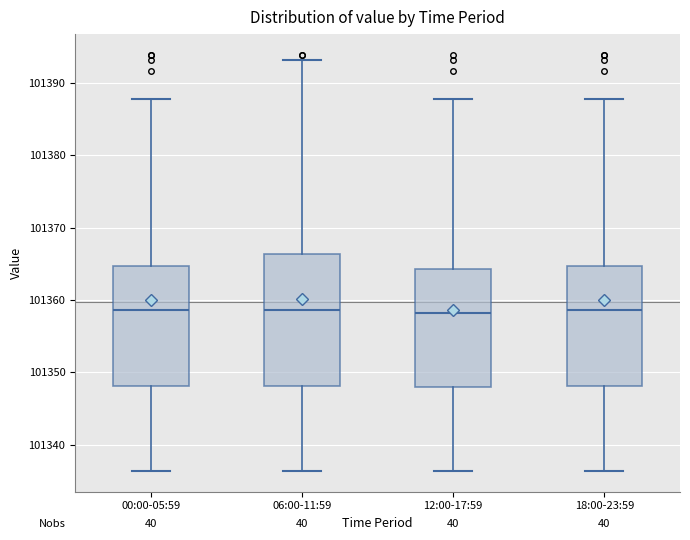

Which box is the tallest, from its lower edge to its upper edge?

06:00-11:59